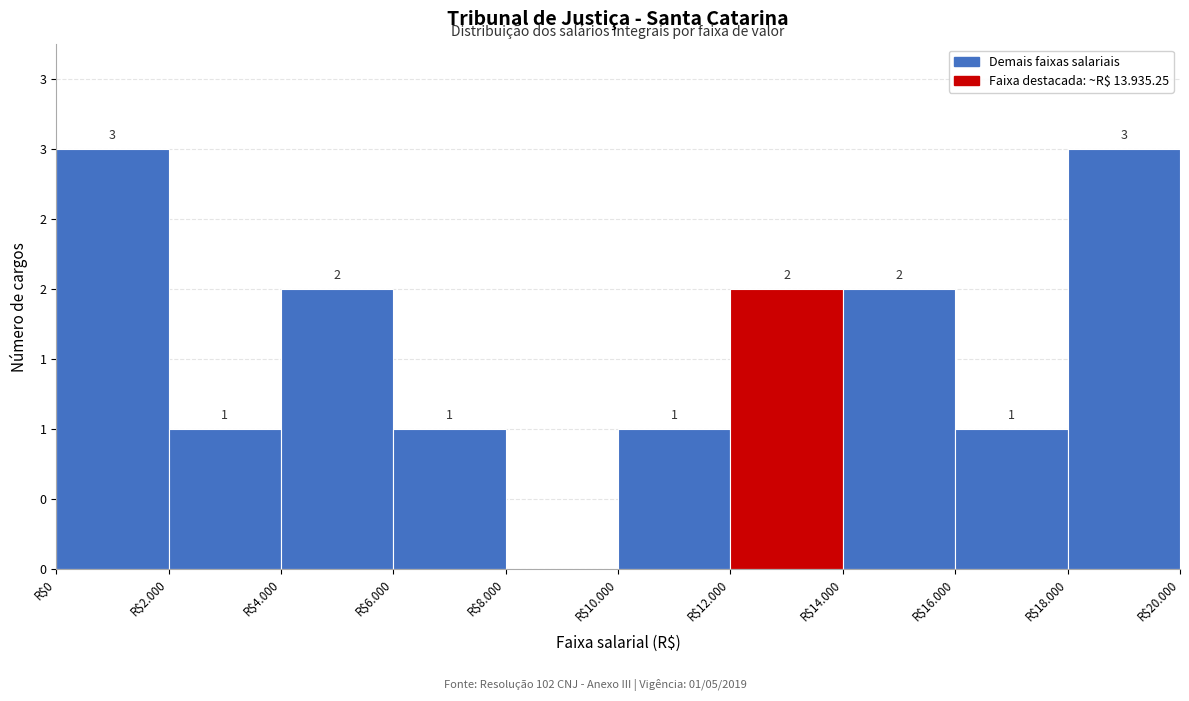

Are the bars horizontal?

No